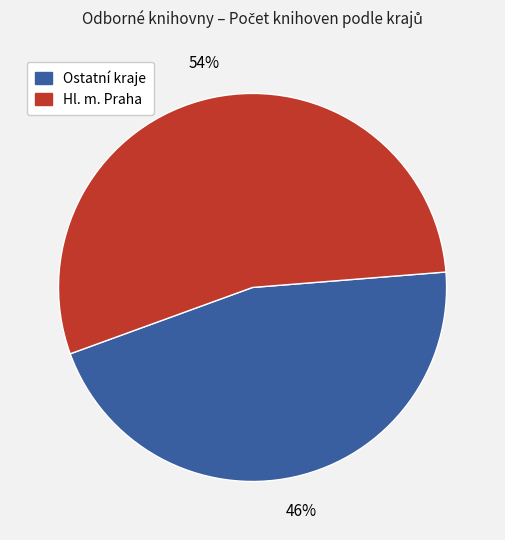

To the nearest percent, what is the average slice percentage?

50%